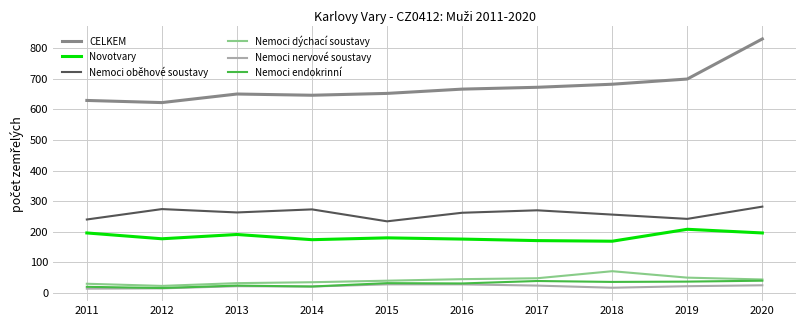

Which category has the highest value in the Nemoci dýchací soustavy series?

2018